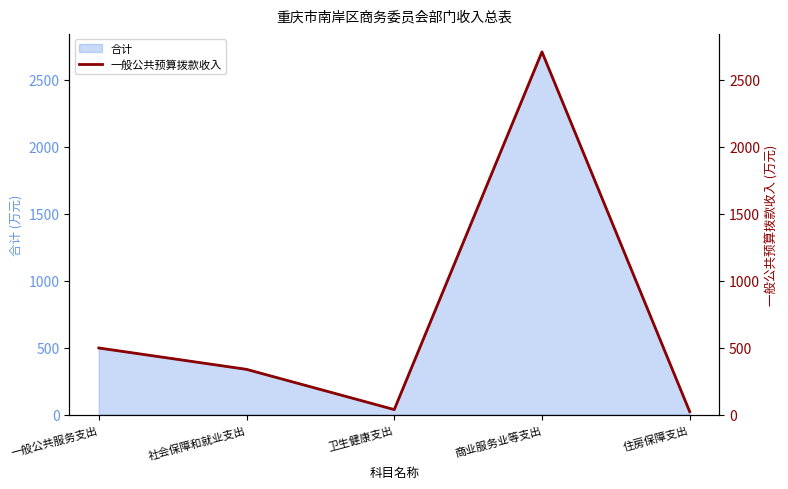

List the labels in order of value, largest first.

商业服务业等支出, 一般公共服务支出, 社会保障和就业支出, 卫生健康支出, 住房保障支出